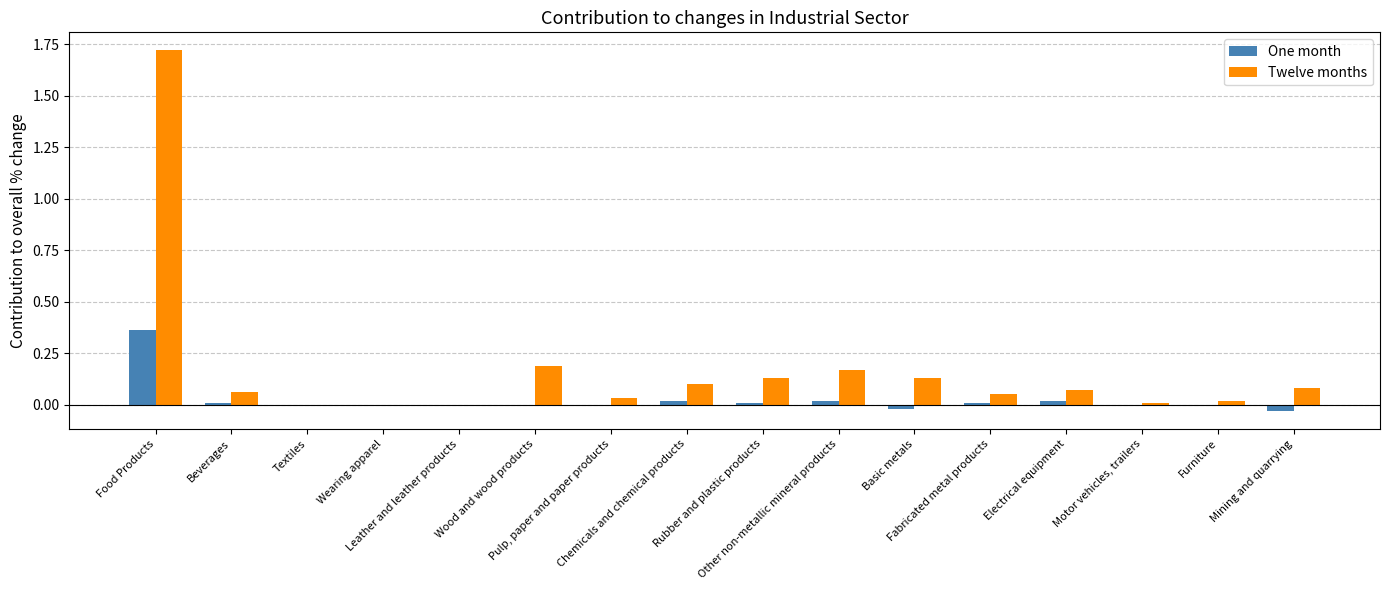

Is the value of One month at Leather and leather products greater than the value of Twelve months at Food Products?

No